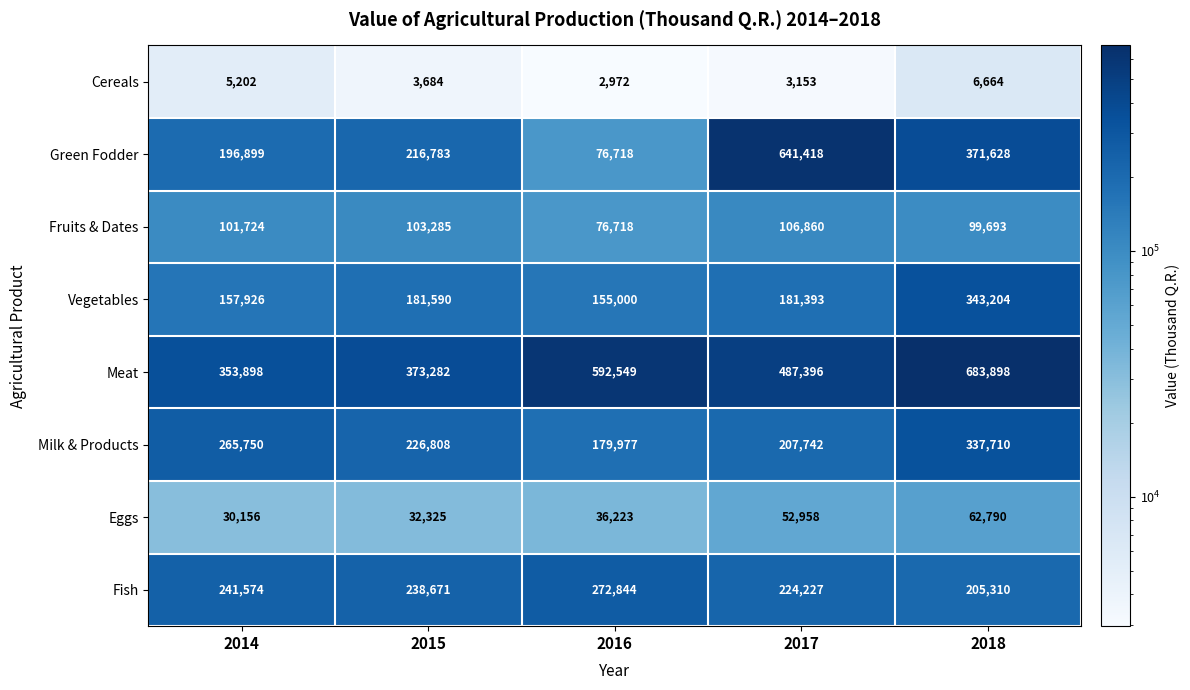

Between 2014 and 2015, which series saw the biggest shift?

Milk & Products